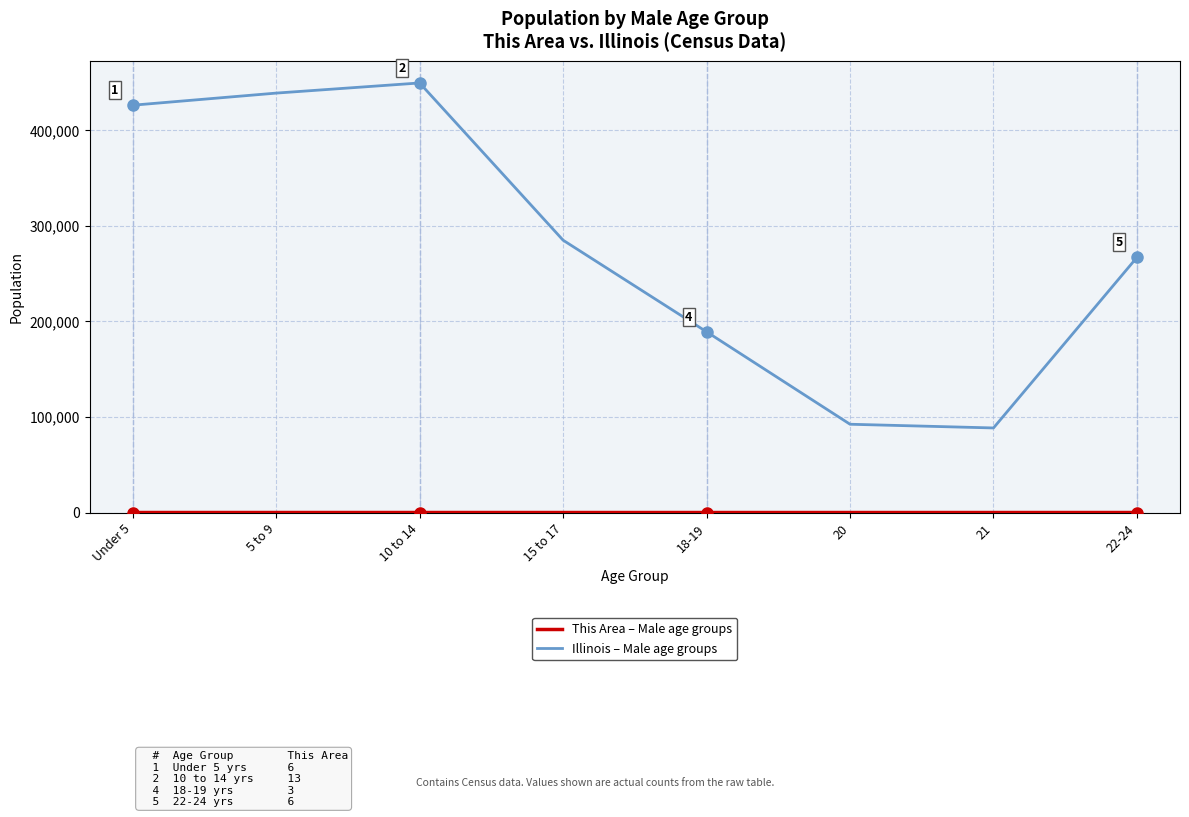

What is the maximum value shown in the chart?

449160